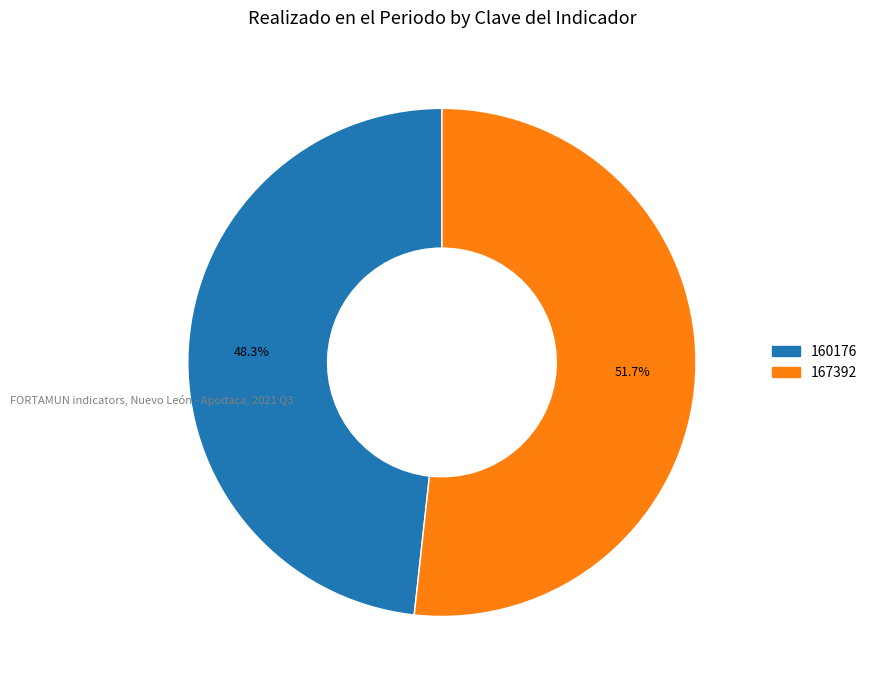

Which slice is the largest?

167392